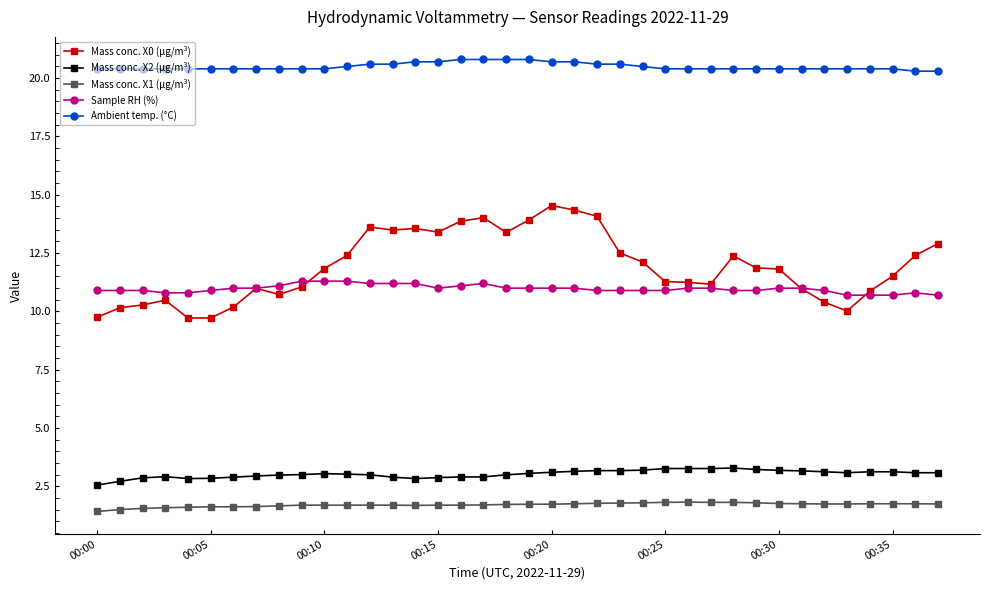

What is the value of the Ambient temp. (°C) point at the 13th from the left?

20.6